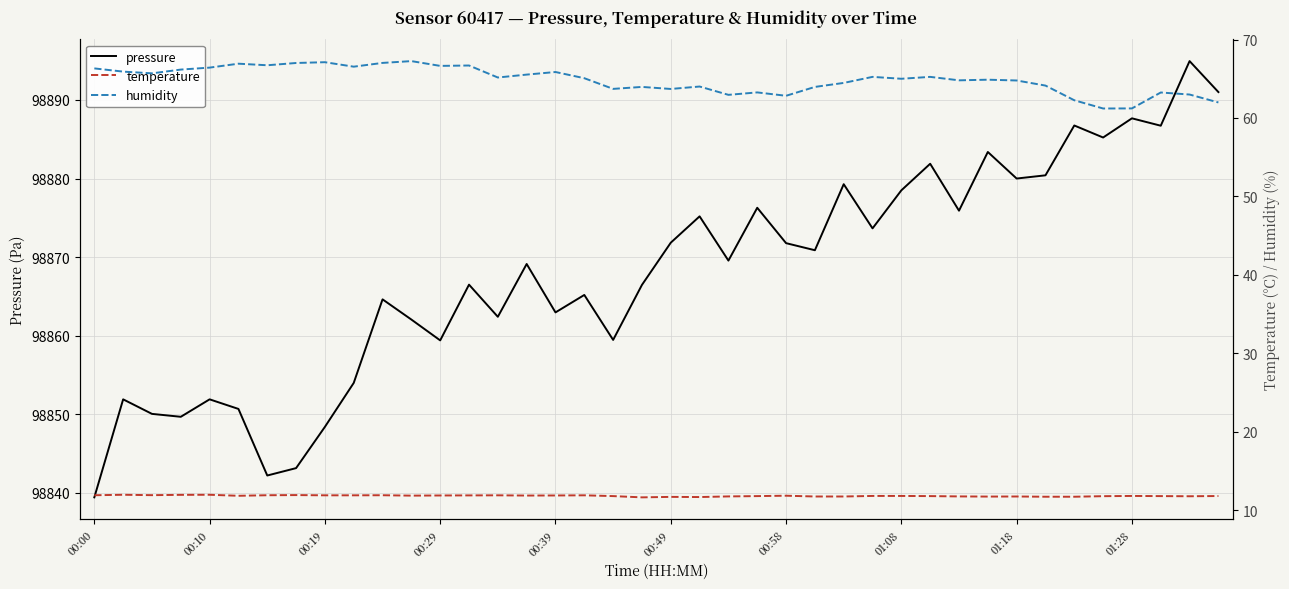

Which category has the highest value across all series?

38